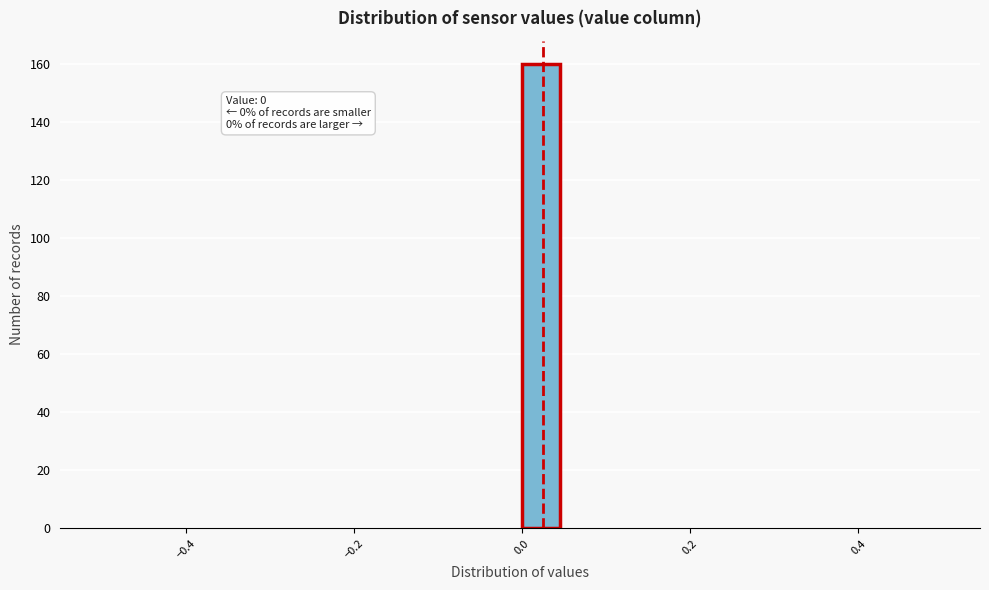

Around what value on the x-axis is the tallest bar? Give the approximate position of its centre, as read against the axis.

0.02